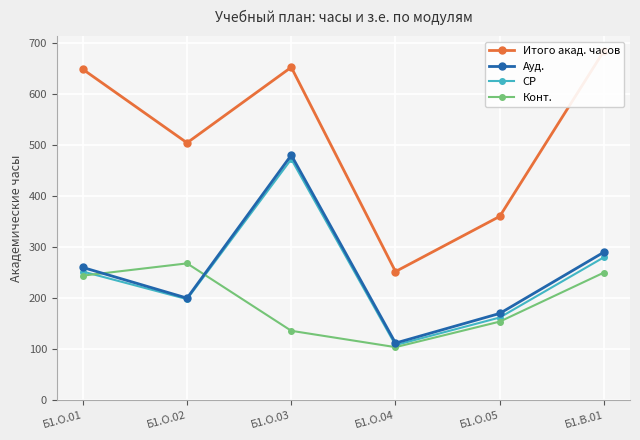

True or false: Ауд. and СР intersect in this chart.

False